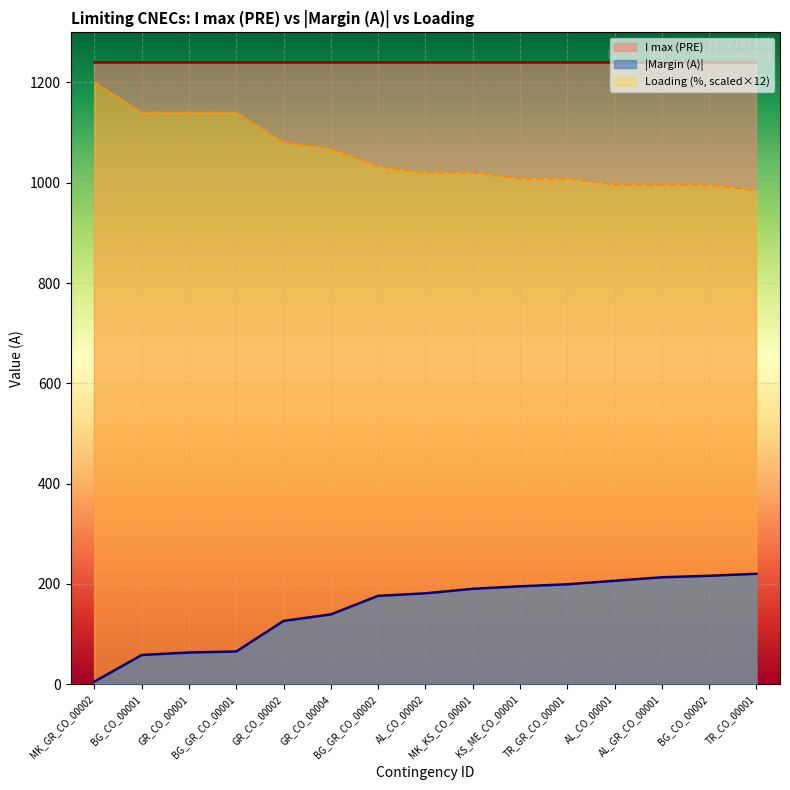

Where does the data first go above 181?

MK_KS_CO_00001